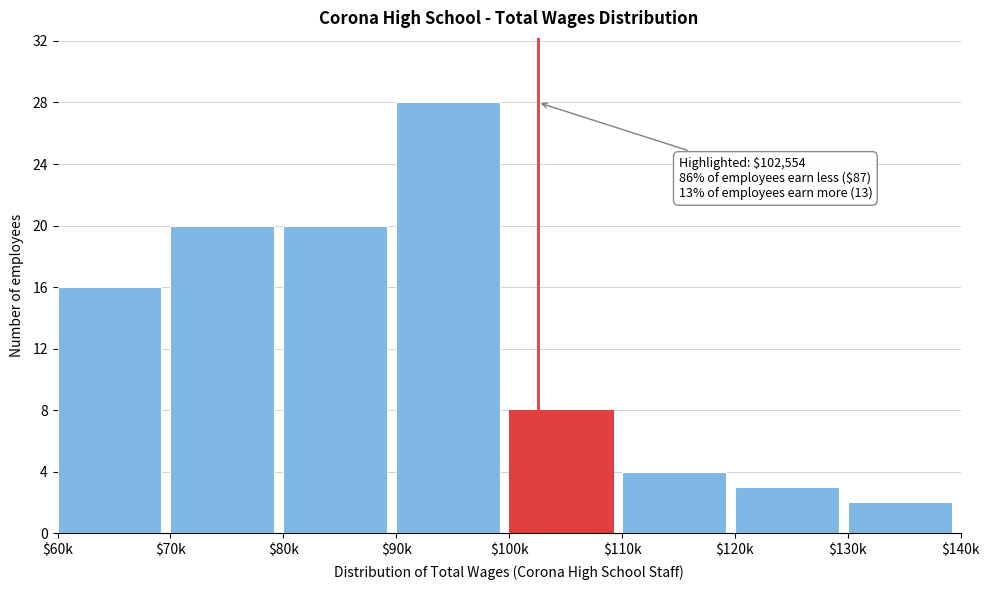

Reading left to right, transcribe all the data shown in this chart.

16	20	20	28	8	4	3	2